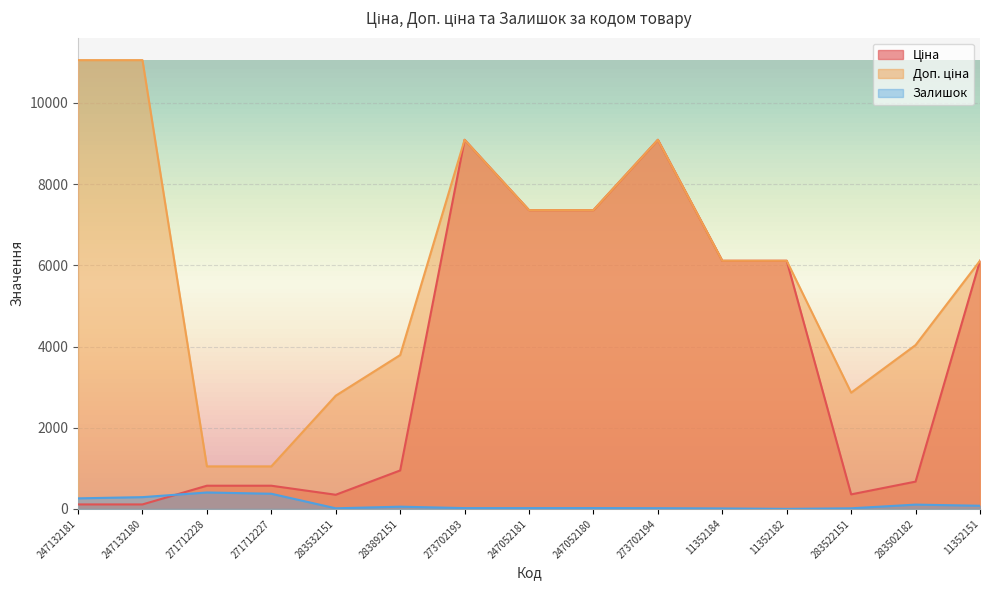

Is it true that Залишок equals 260.0 at 247132181?

True